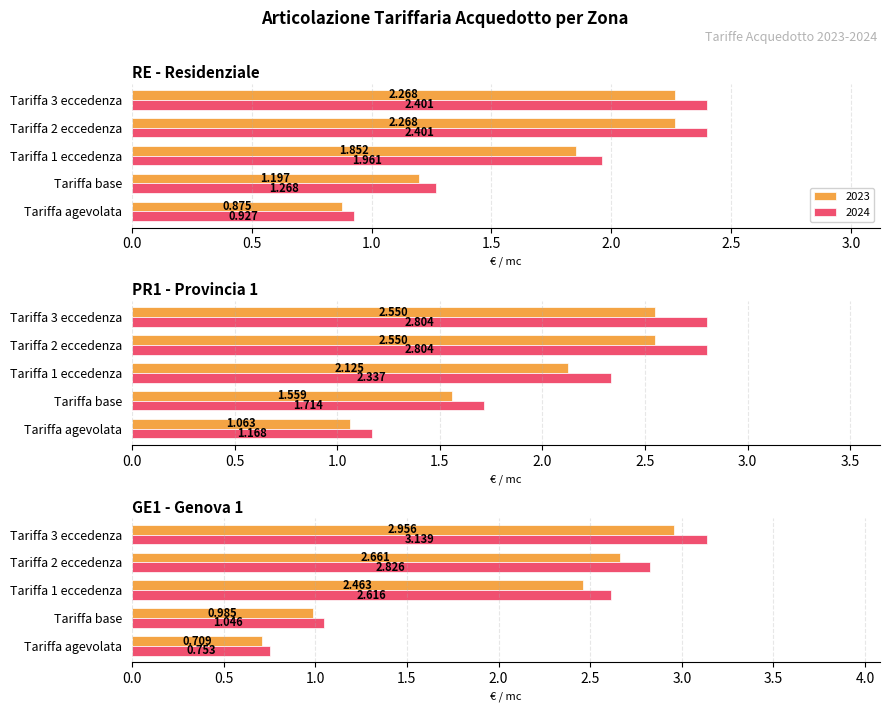

At which category is the sum across all series the highest?

Tariffa 3 eccedenza